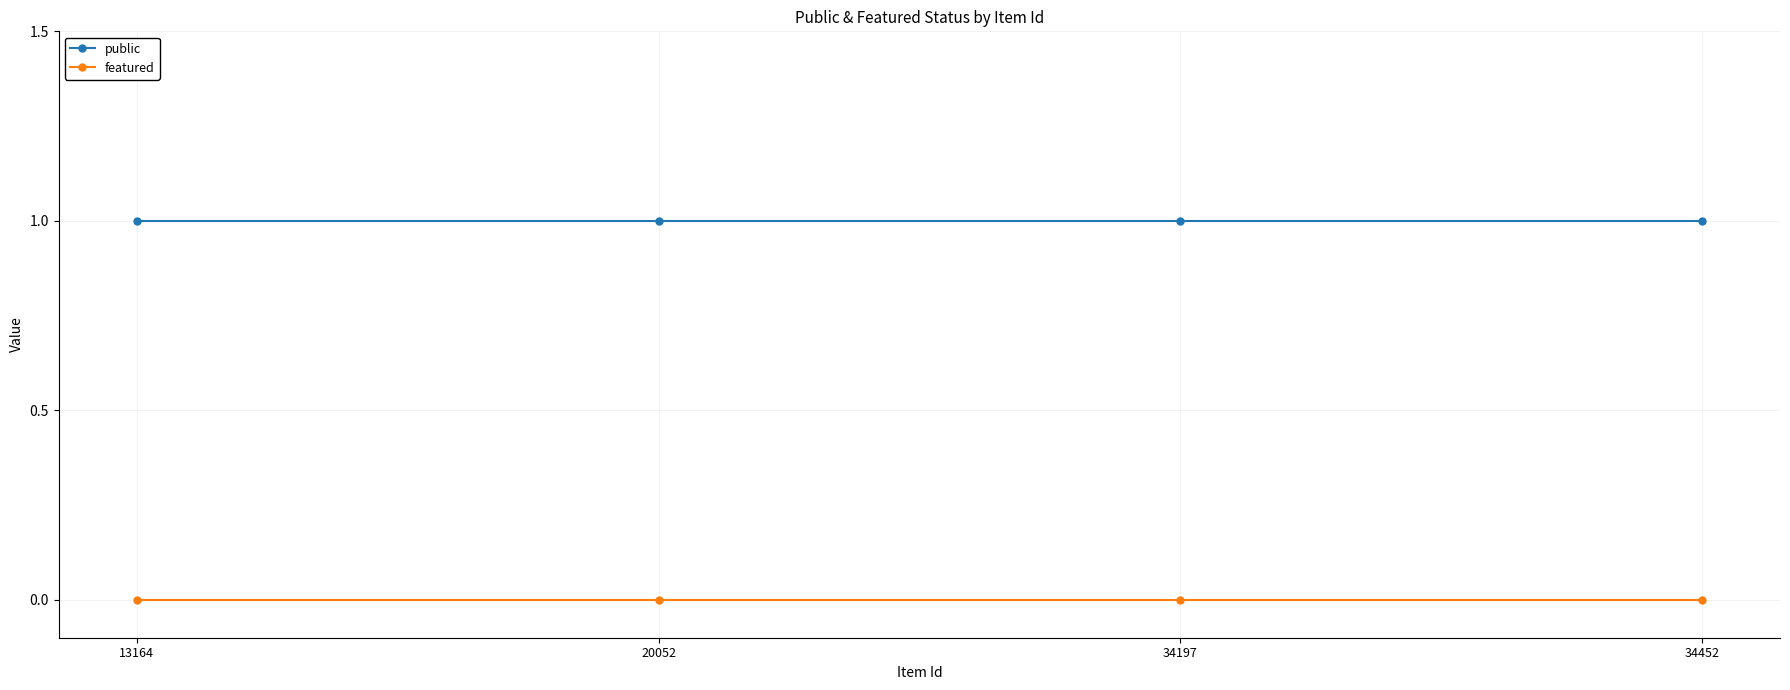

List the series in order of their overall mean, highest first.

public, featured